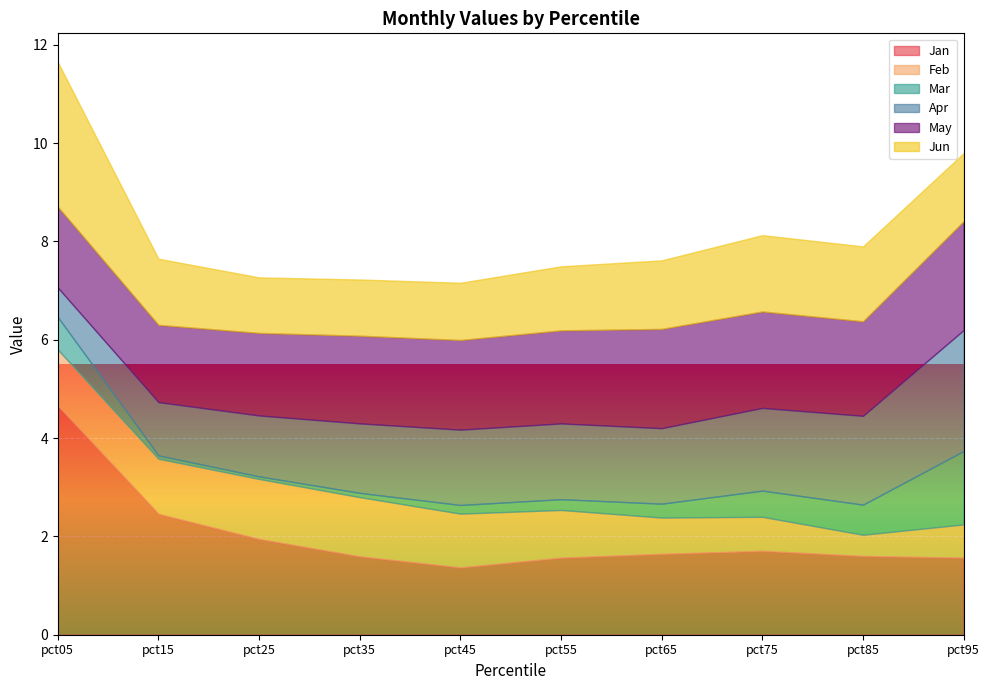

How many interior local valleys does the Feb series have?

2